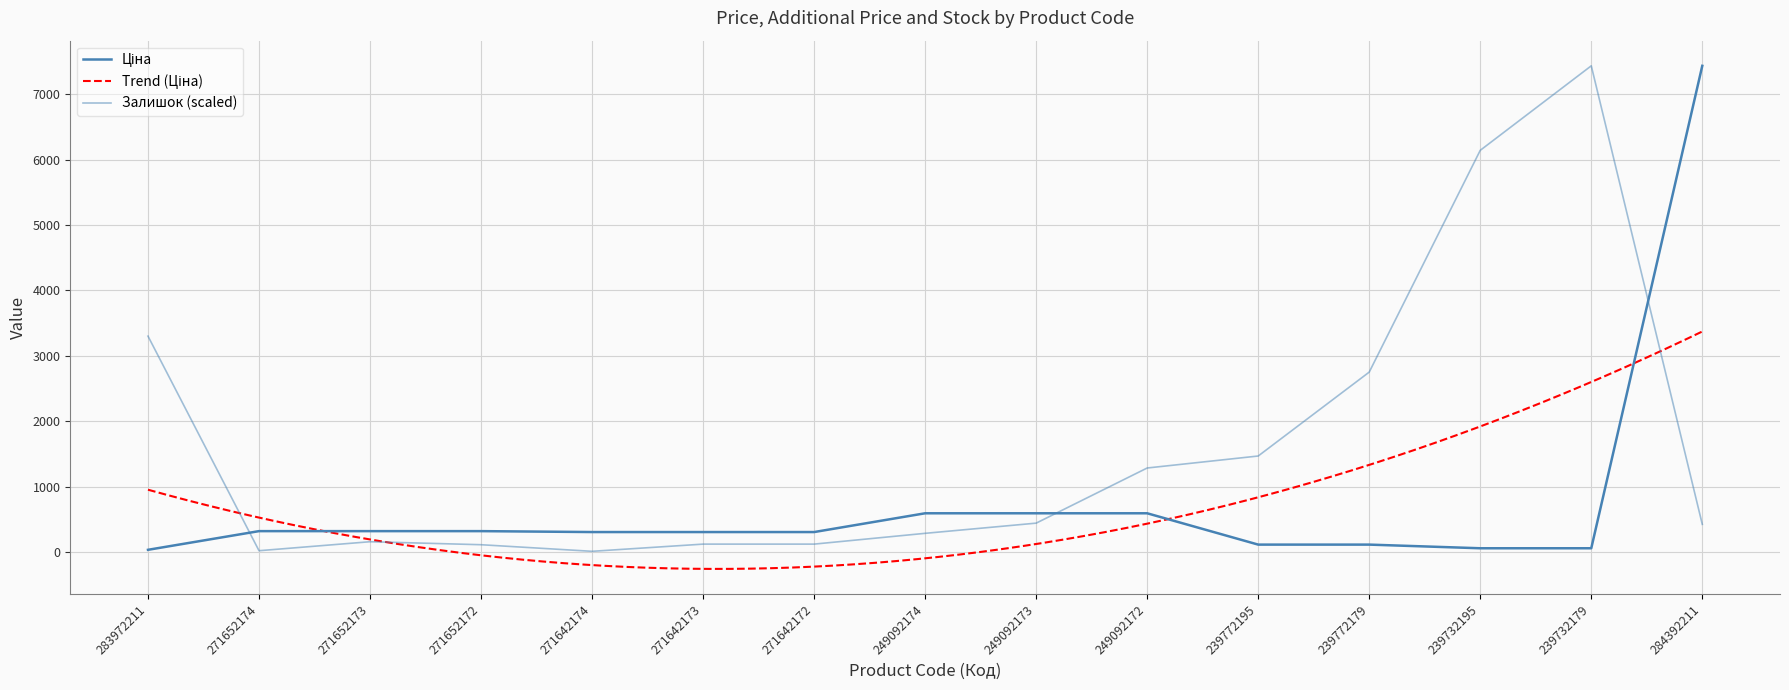

Is it true that Залишок equals 178.4 at 271652172?

False